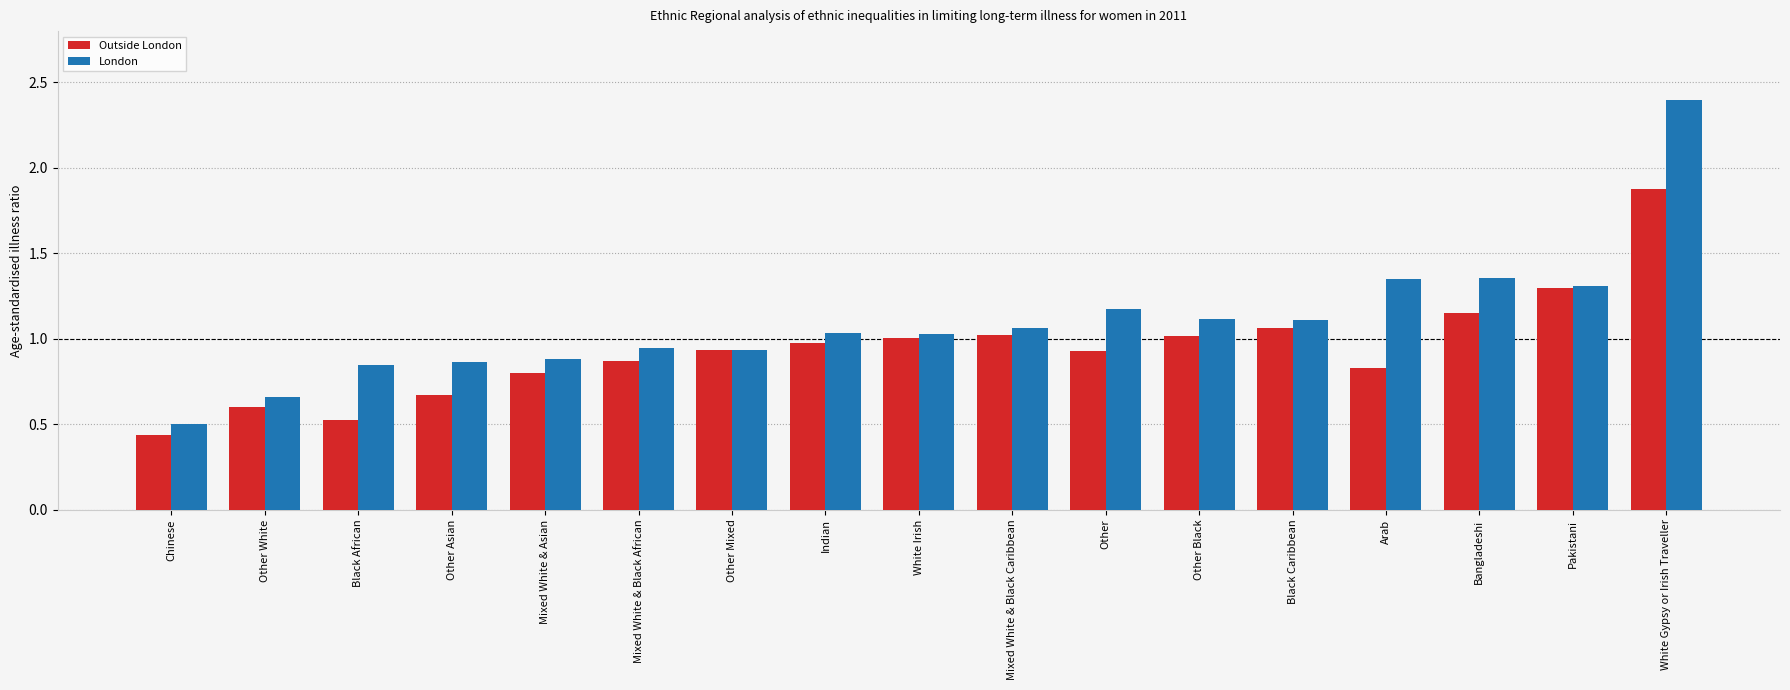

The value of Outside London at White Irish is 1.7. True or false?

False